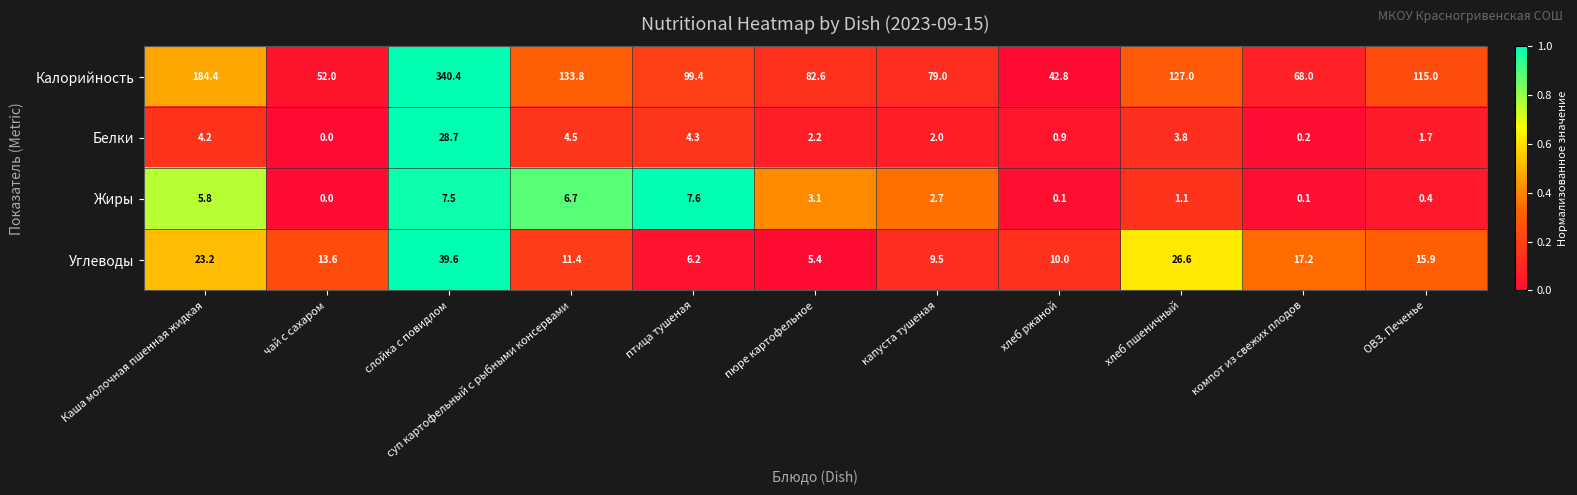

Which series has the widest spread of values?

Калорийность